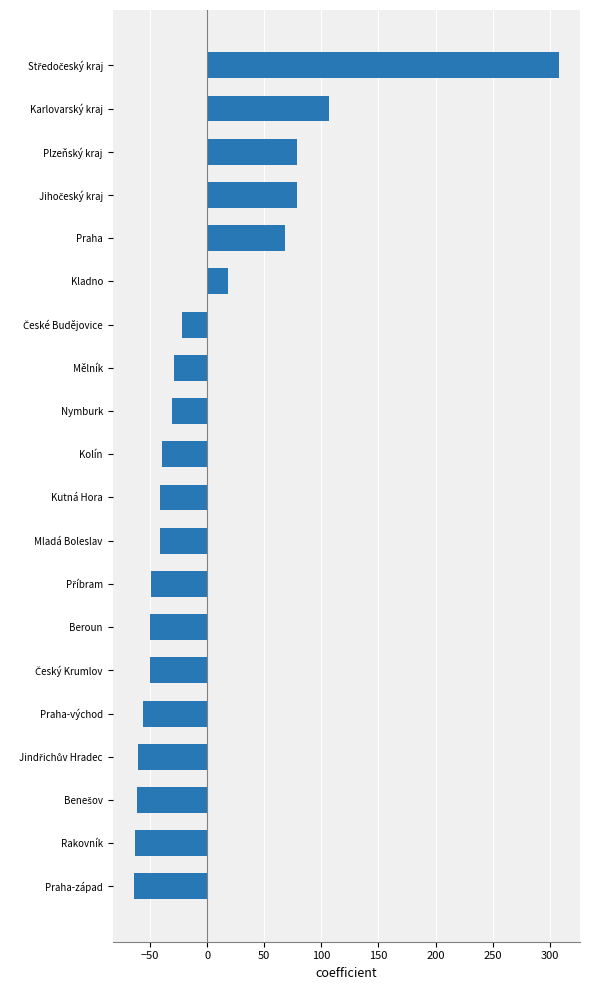

Is it true that the value at Praha is 20.9?

False